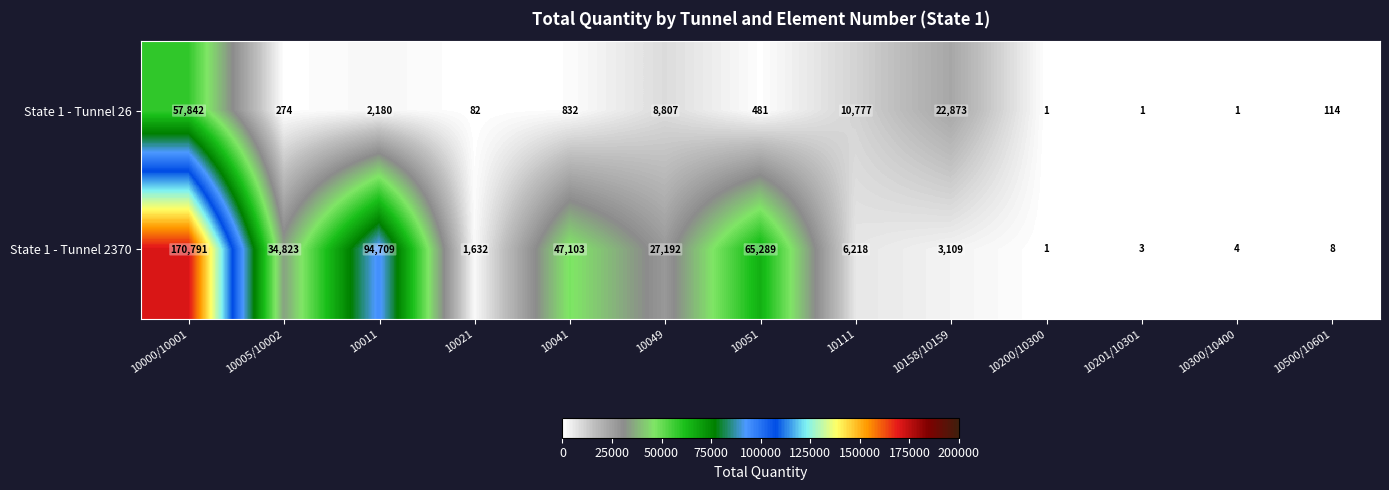

What is the total value across all series at 10005/10002?

35097